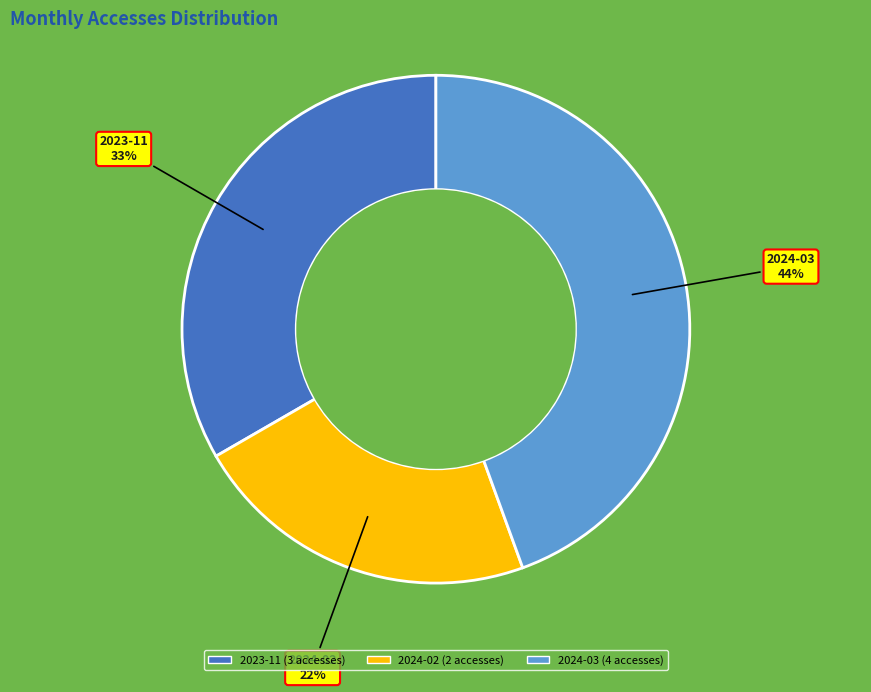

To the nearest percent, what is the average slice percentage?

33%